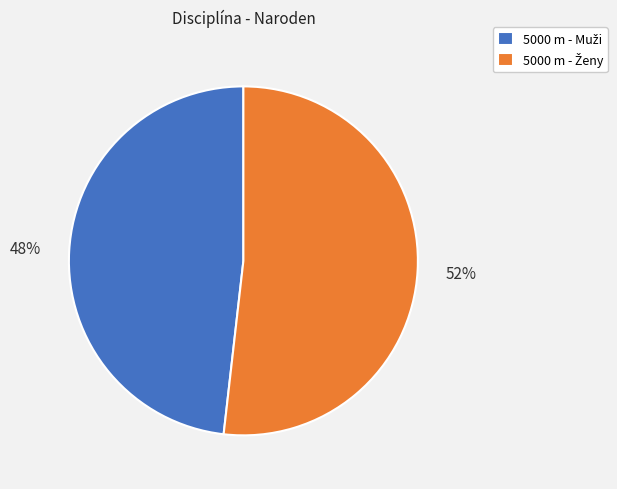

To the nearest percent, what is the difference between the largest and smallest slice percentages?

4%